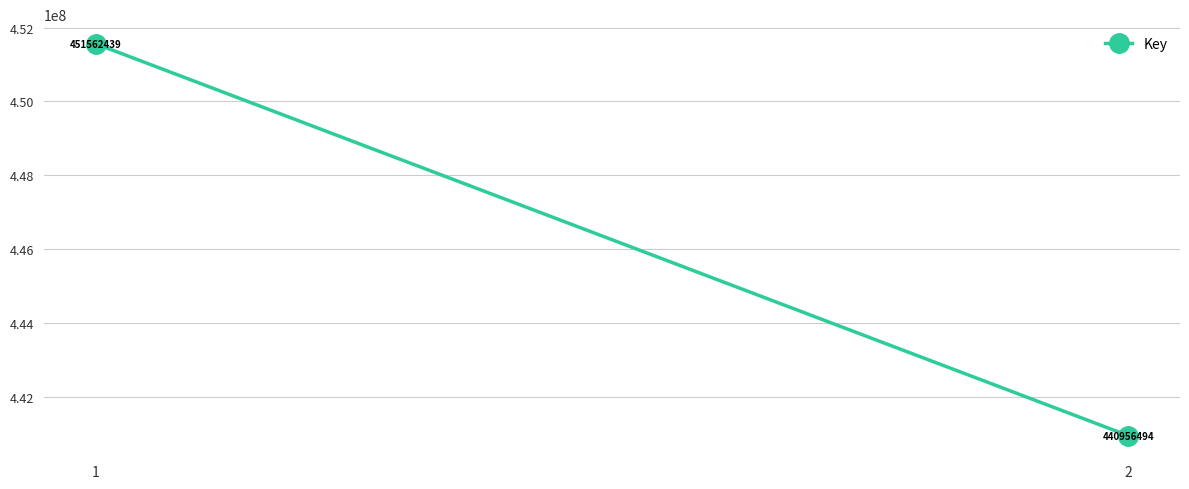

How many lines are shown in the chart?

1